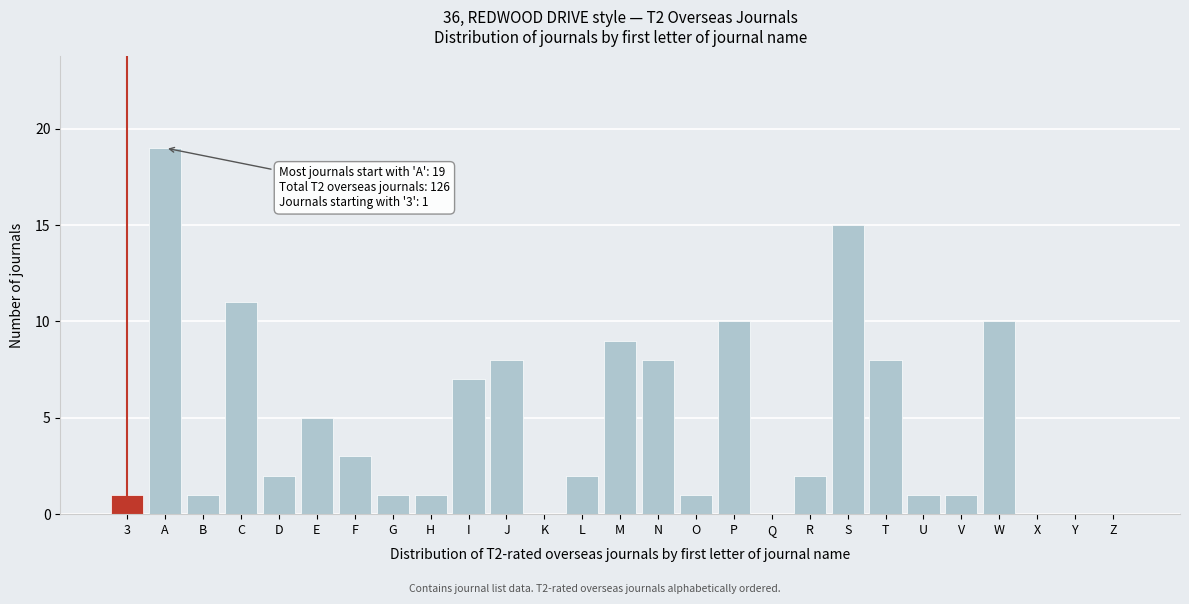

Reading left to right, list all the values displayed in this chart.

3=1	A=19	B=1	C=11	D=2	E=5	F=3	G=1	H=1	I=7	J=8	K=0	L=2	M=9	N=8	O=1	P=10	Q=0	R=2	S=15	T=8	U=1	V=1	W=10	X=0	Y=0	Z=0